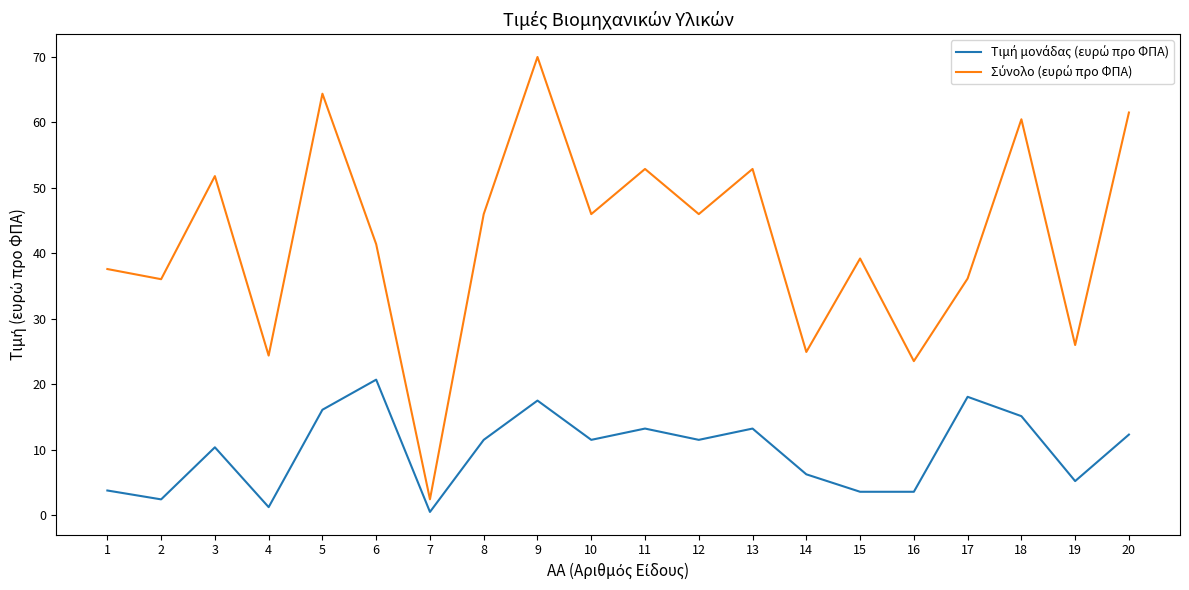

At which category is the sum across all series the highest?

9